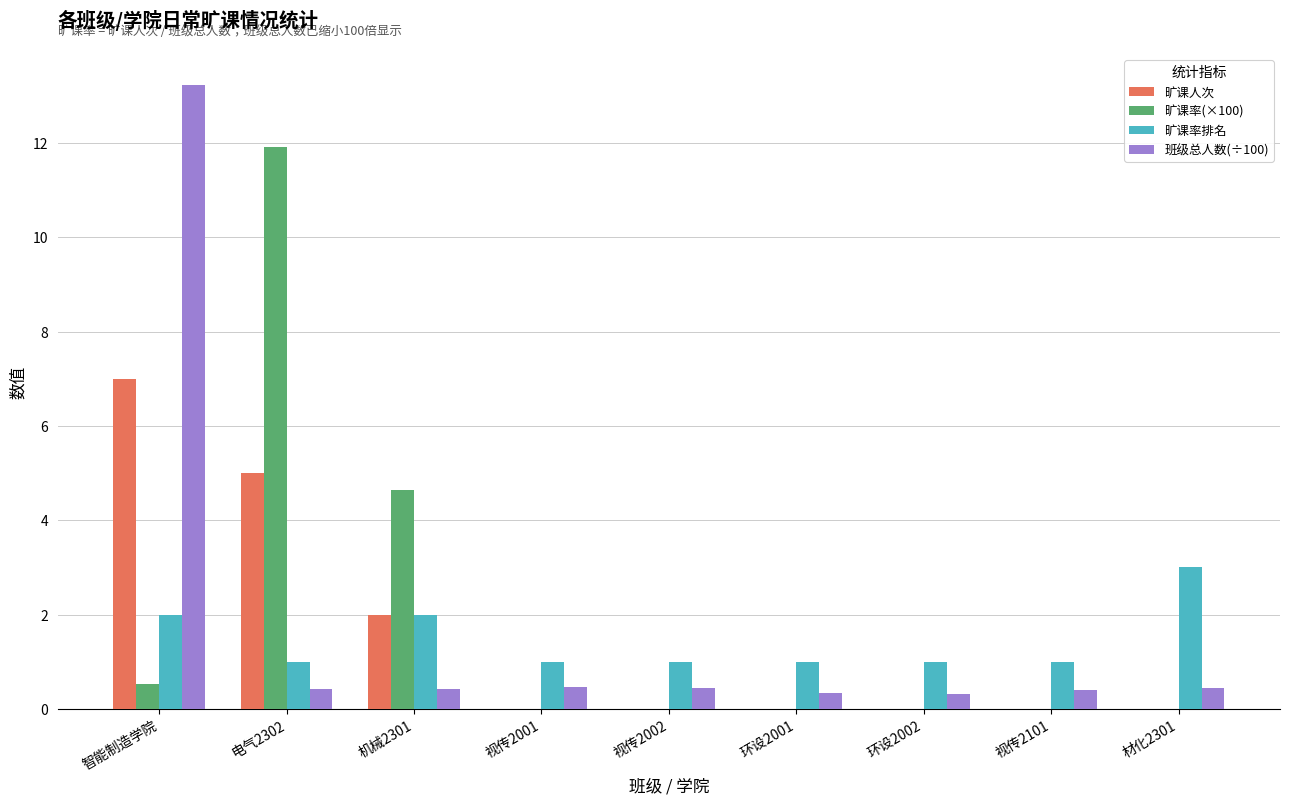

Which category has the highest value in the 旷课人次 series?

智能制造学院